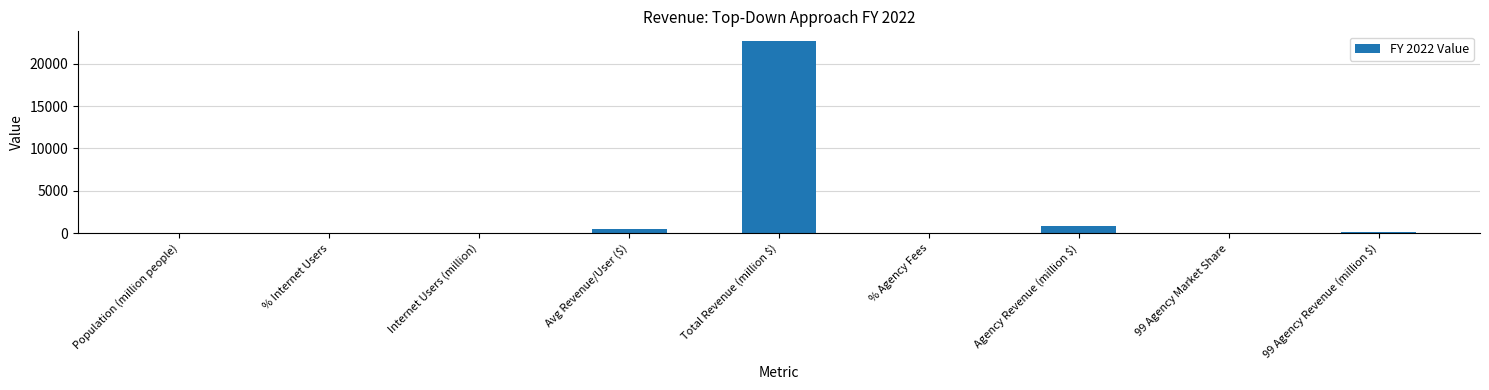

At which category does the chart reach its peak across all series?

Total Revenue (million $)